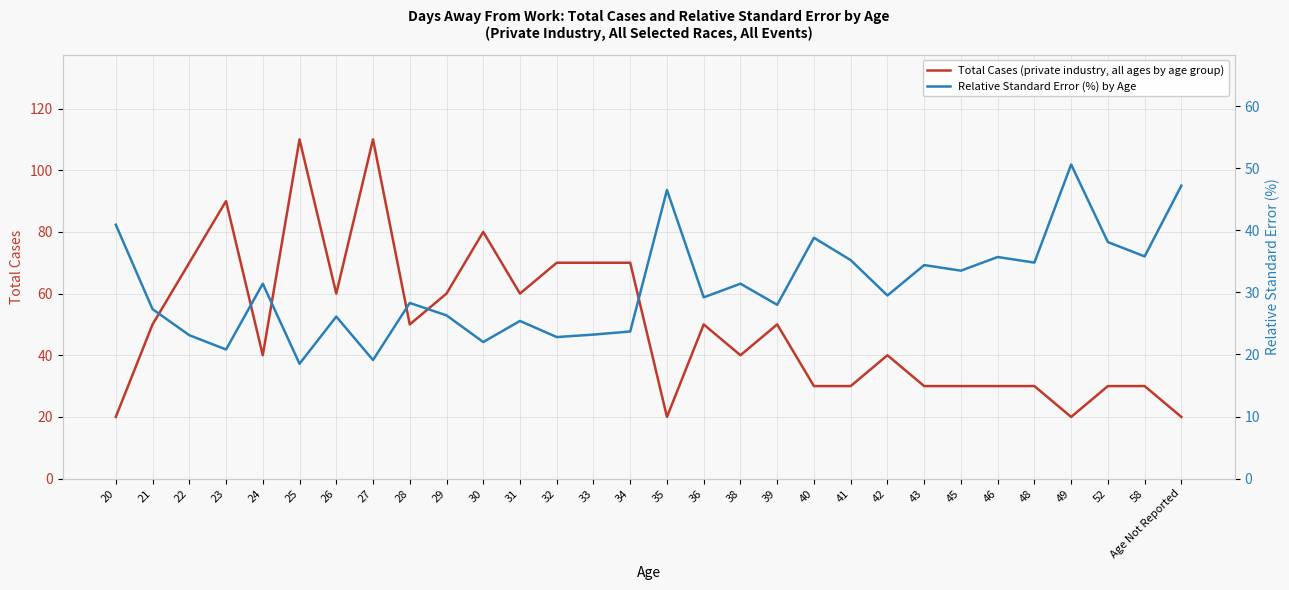

Which category has the lowest value across all series?

25